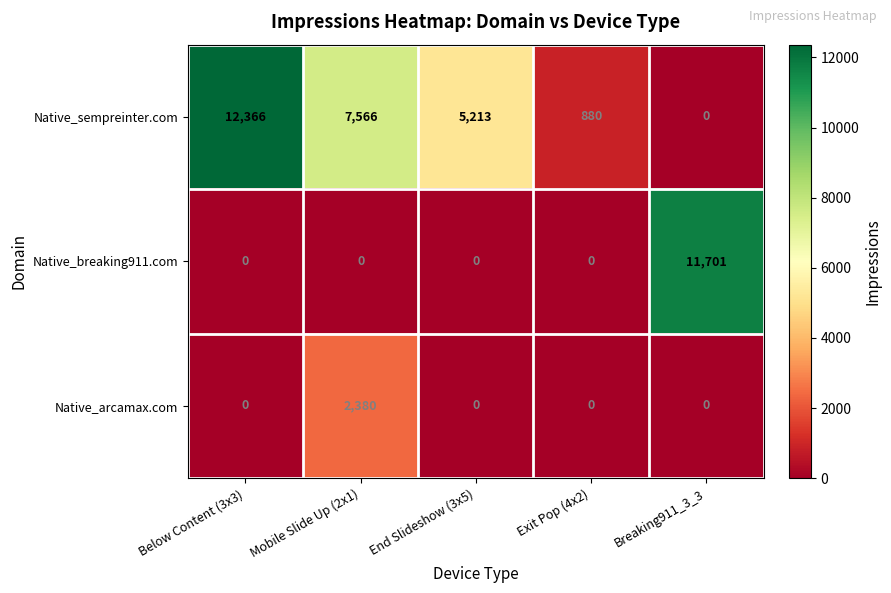

Which series has the widest spread of values?

Native_sempreinter.com